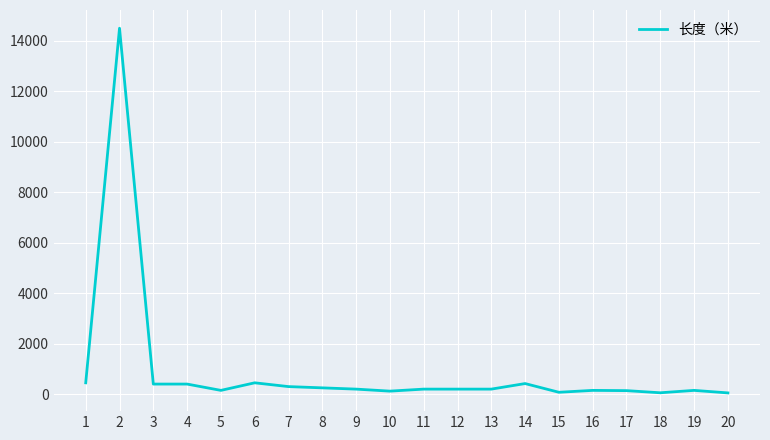

Approximately how many times larger is the value at 14 compared to 13?

2.1